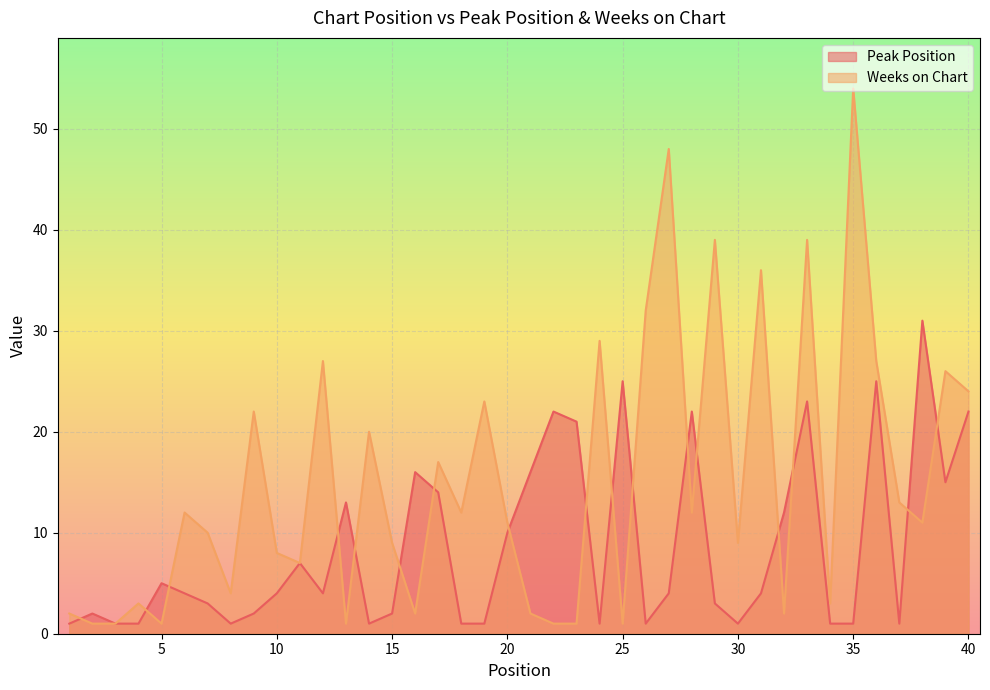

At which label does Peak Position reach its peak?

38